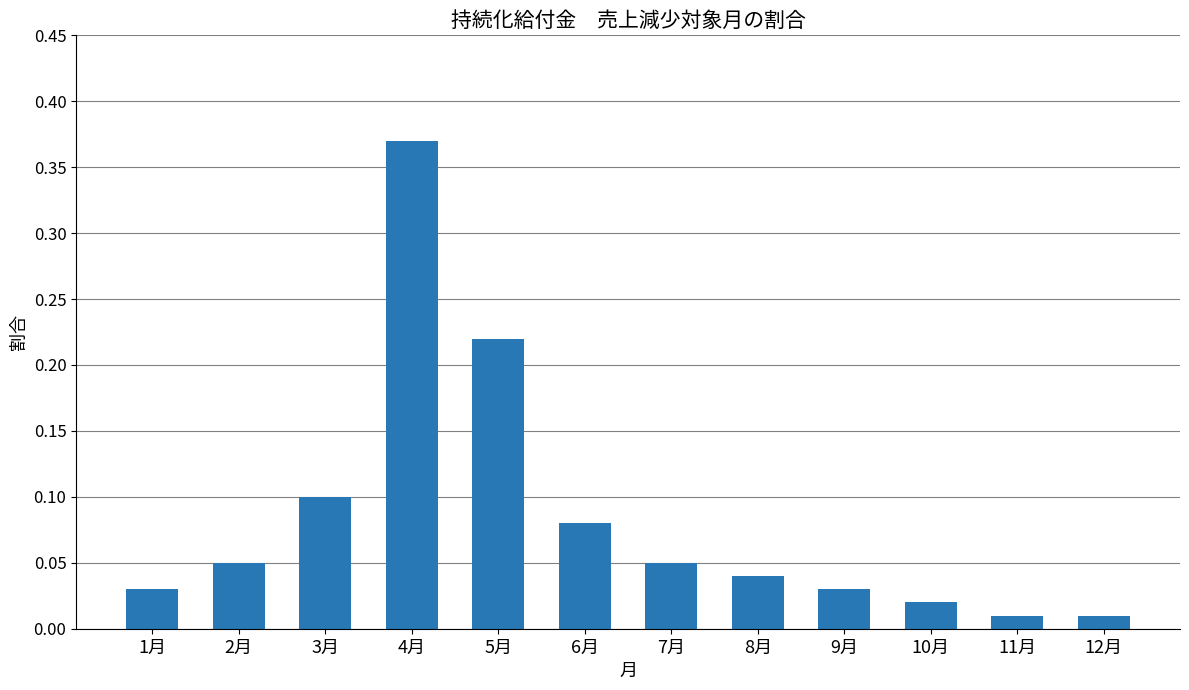

The chart shows a value of 0.0 at 6月. True or false?

False